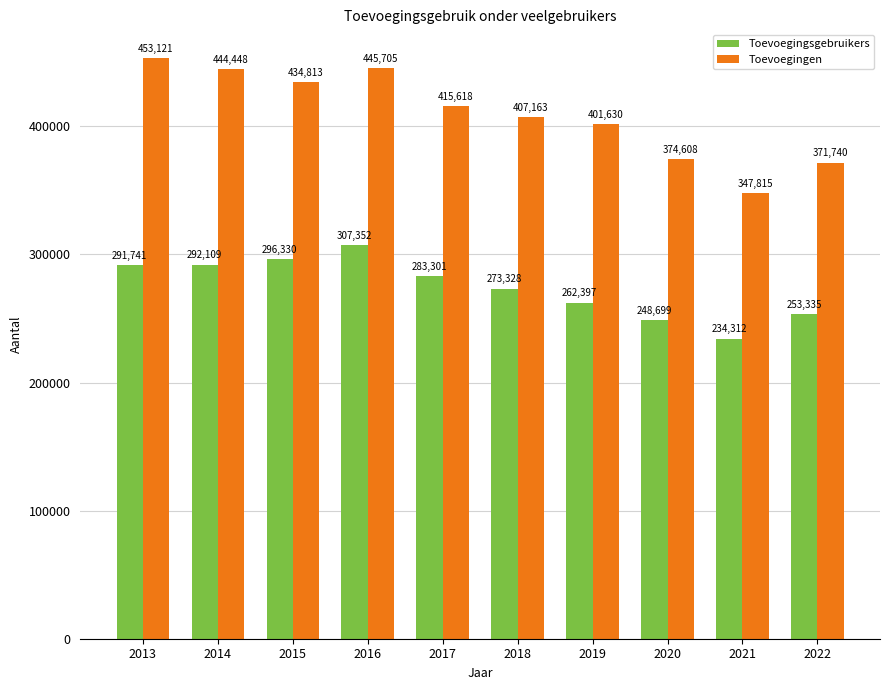

What is the difference between the second highest and second lowest values in the Toevoegingen series?

73965